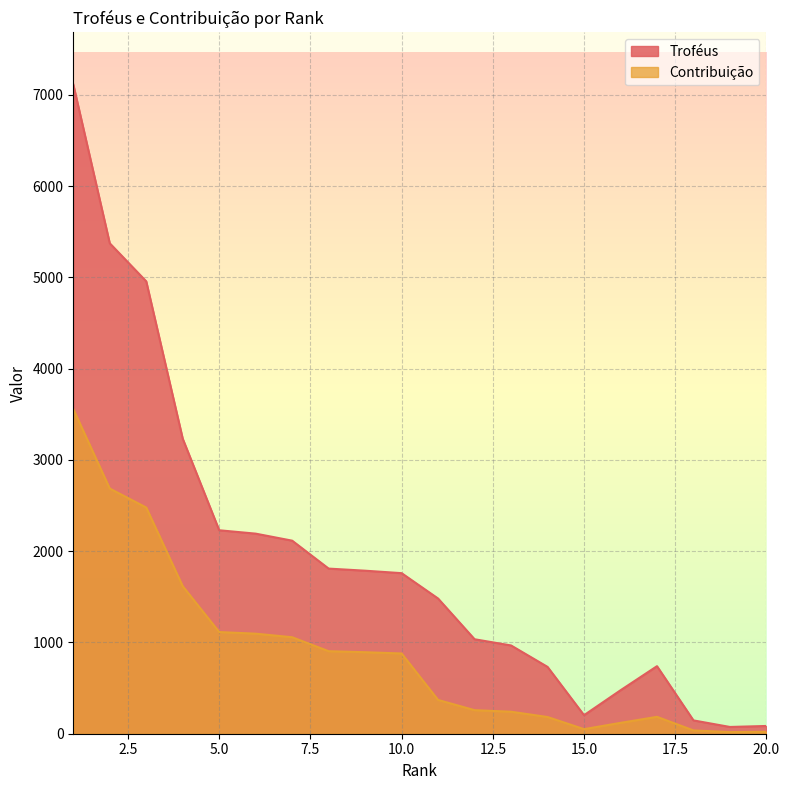

Rank the series by their average value, from lowest to highest.

Contribuição, Troféus